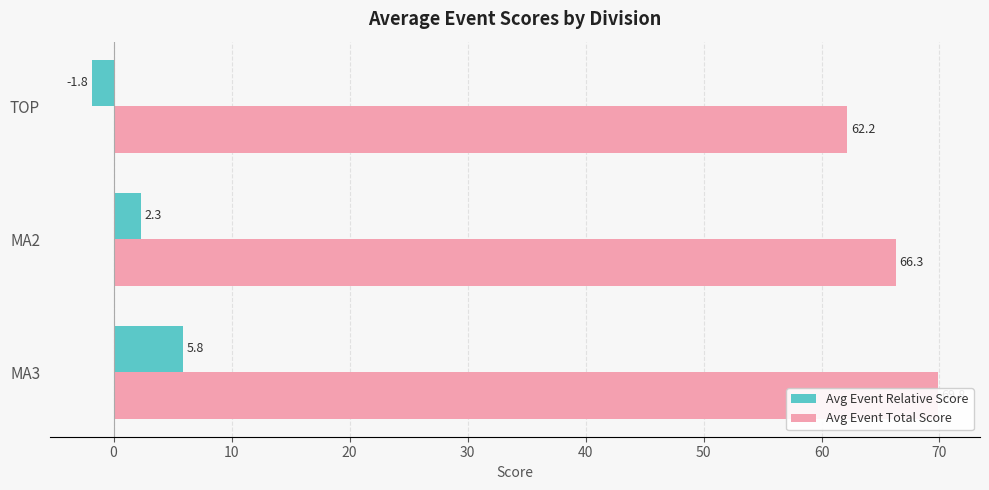

What is the value of the Avg Event Relative Score bar at the 2nd from the left?

2.3